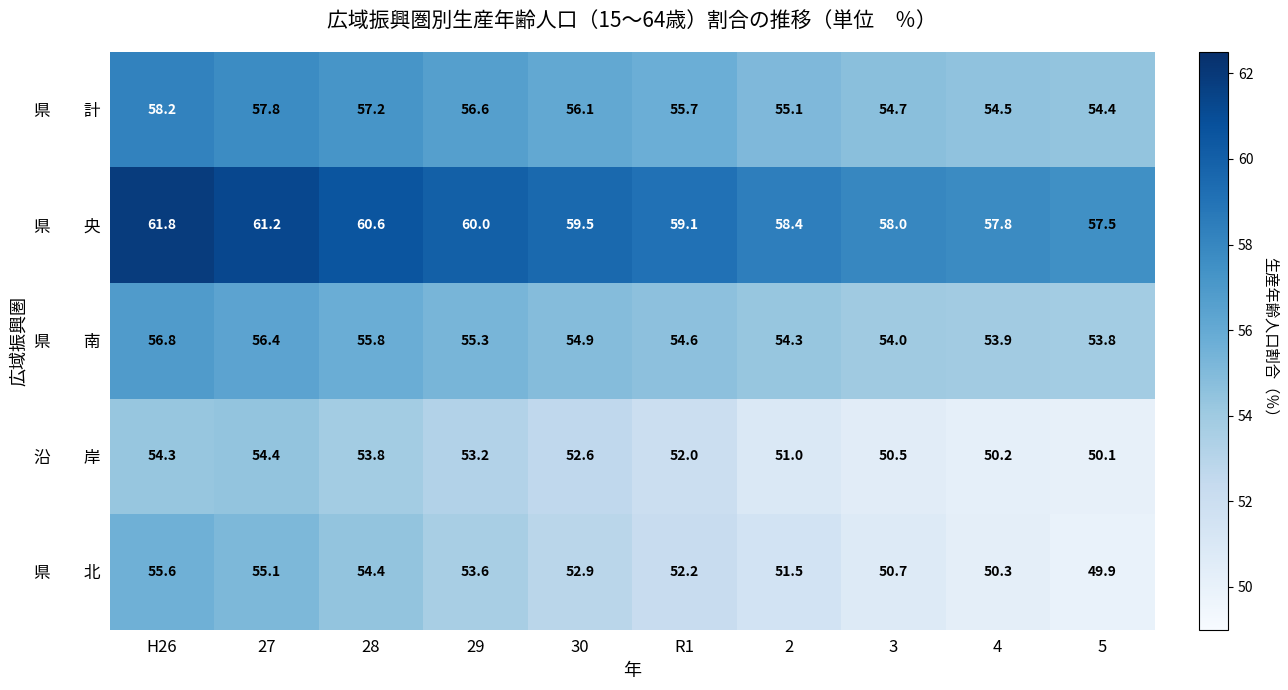

What is the spread (max minus min) of values at 5?

7.6